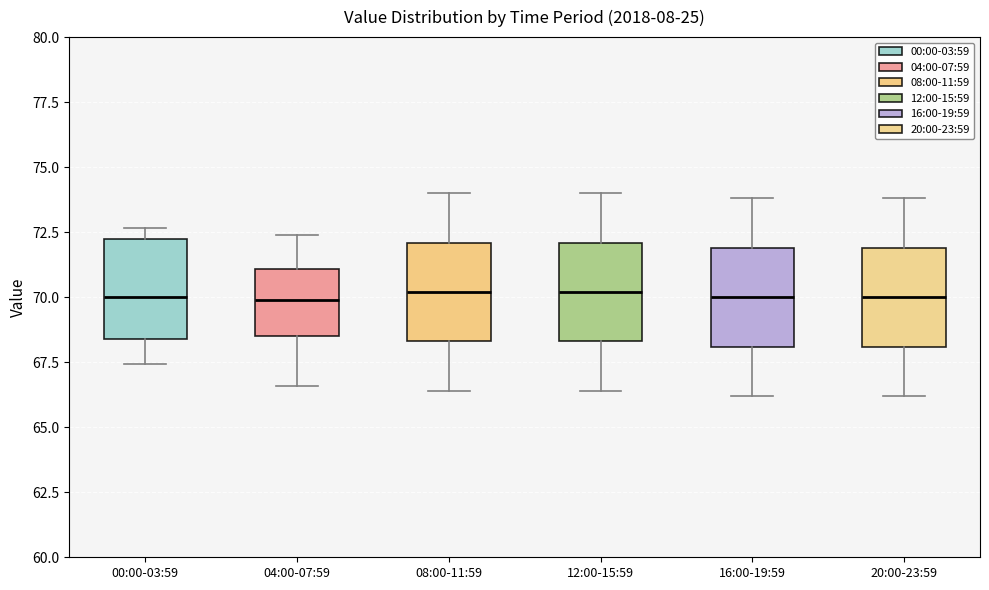

Reading left to right, transcribe this box plot: for each box, give where its median line is, the range the box spans, and where its two whiskers end, as read against the y-axis. The values are not printed on the chart, so give them approximately, as read against the axis.

00:00-03:59: median 70.0, box 68.5 to 72.0, whiskers 67.5 to 72.5
04:00-07:59: median 70.0, box 68.5 to 71.0, whiskers 66.5 to 72.5
08:00-11:59: median 70.0, box 68.5 to 72.0, whiskers 66.5 to 74.0
12:00-15:59: median 70.0, box 68.5 to 72.0, whiskers 66.5 to 74.0
16:00-19:59: median 70.0, box 68.0 to 72.0, whiskers 66.0 to 74.0
20:00-23:59: median 70.0, box 68.0 to 72.0, whiskers 66.0 to 74.0